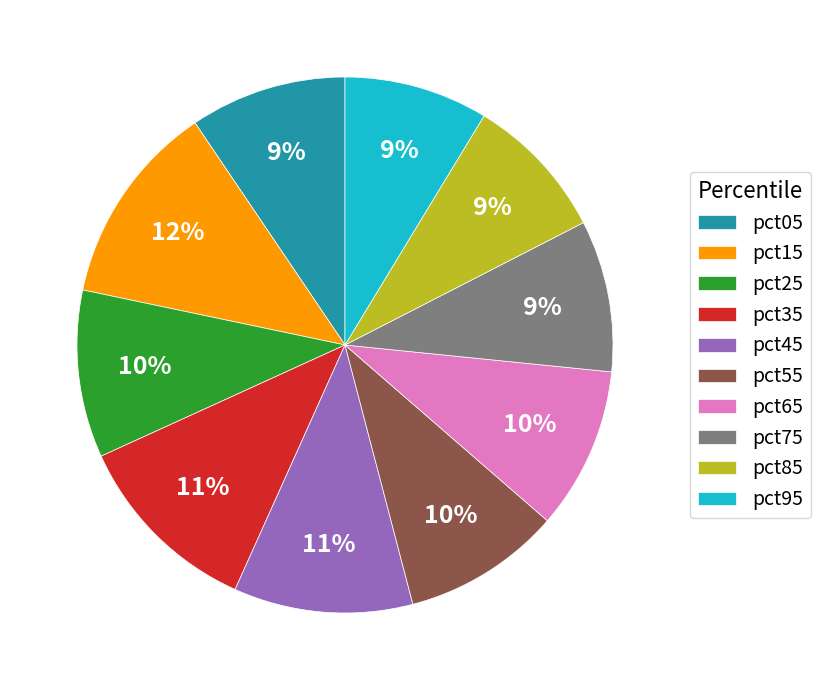

Count the number of slices in the pie.

10